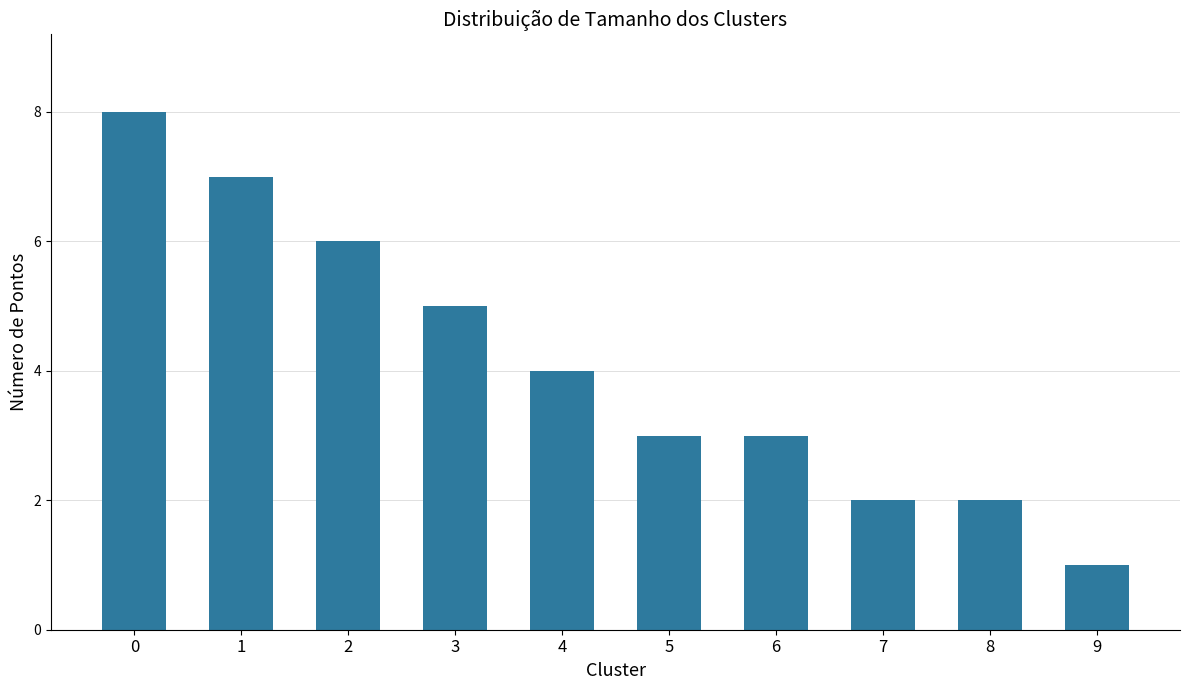

Reading right to left, extract all data points from this chart.

1	2	2	3	3	4	5	6	7	8